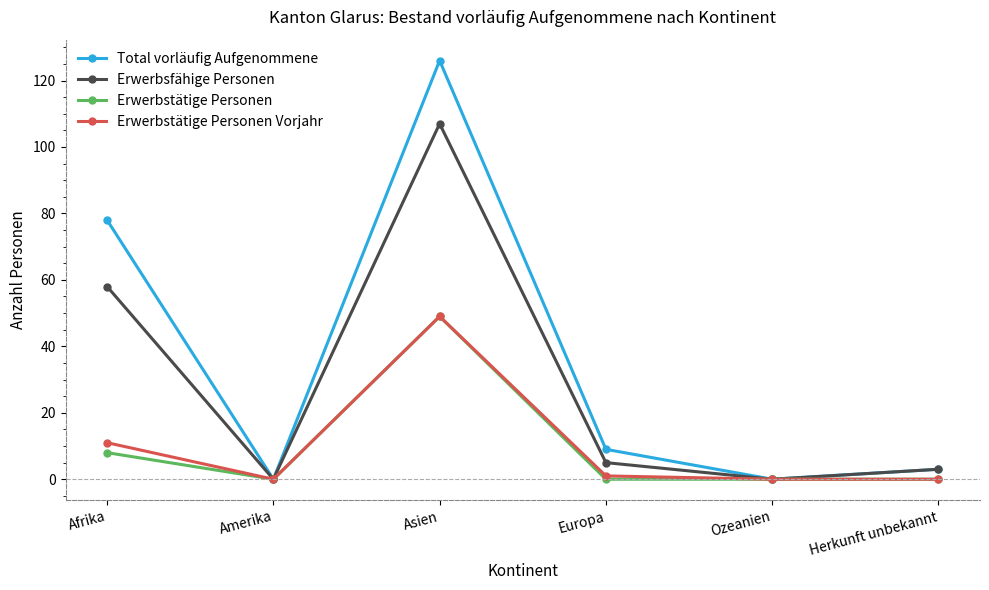

What position from the right is Amerika?

5